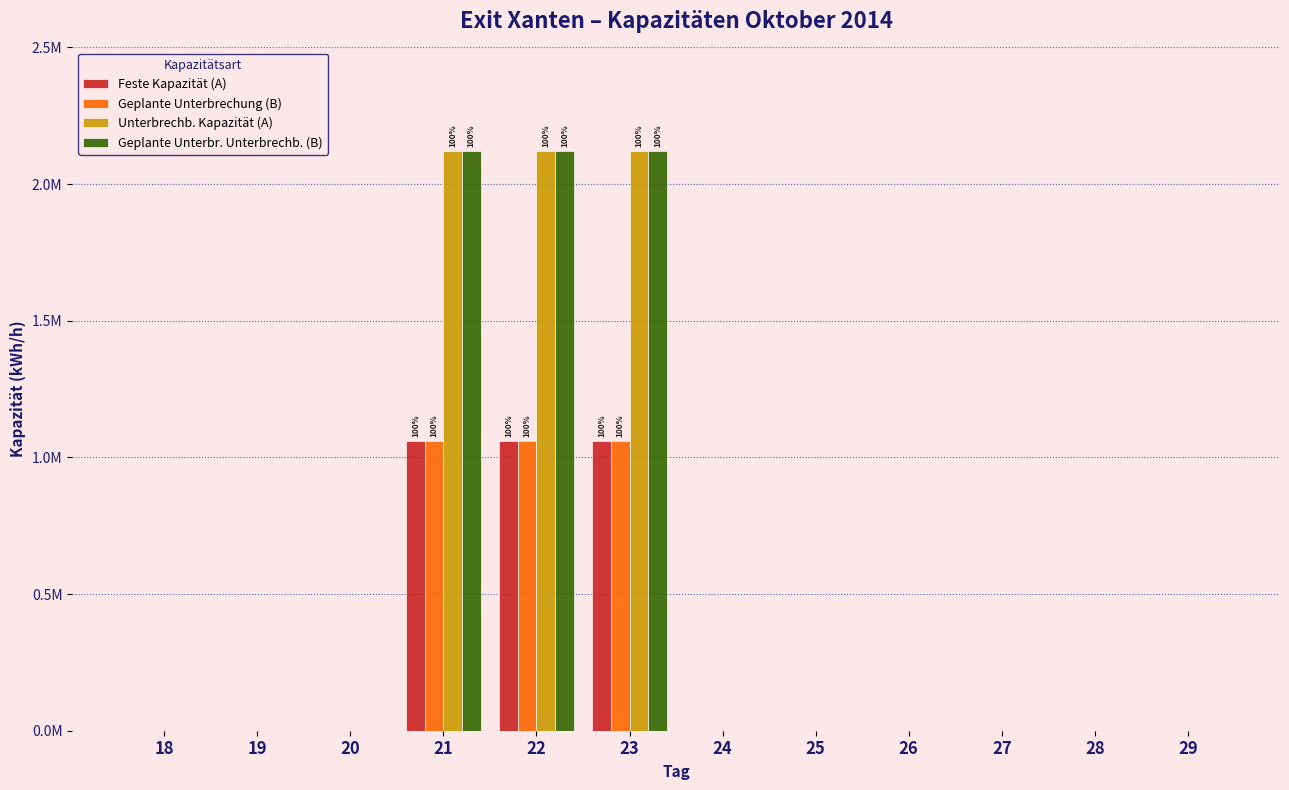

Which series has the largest total across all categories?

Unterbrechb. Kapazität (A)